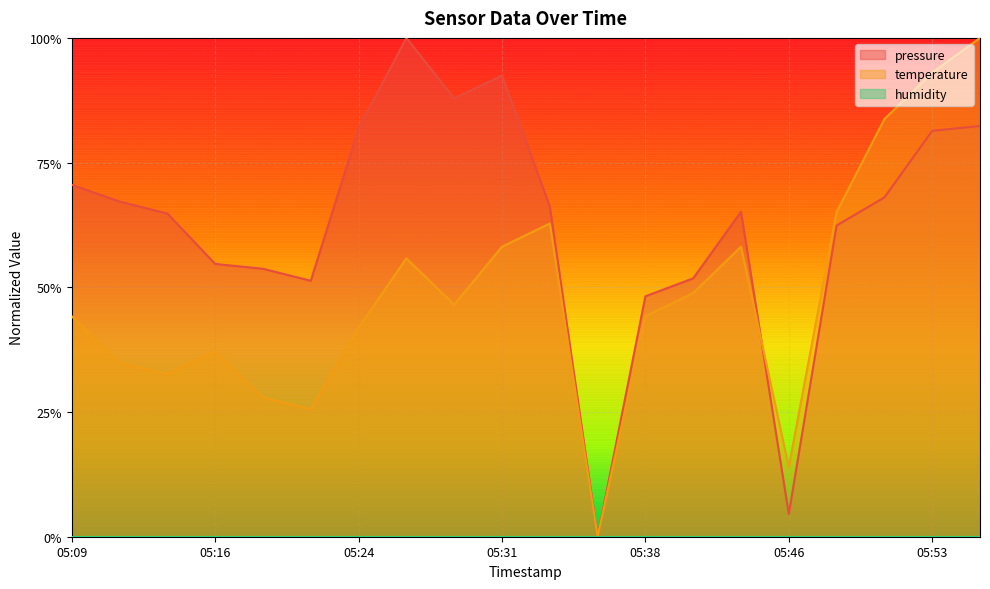

At 05:21, list the series in order from largest to smallest.

pressure, temperature